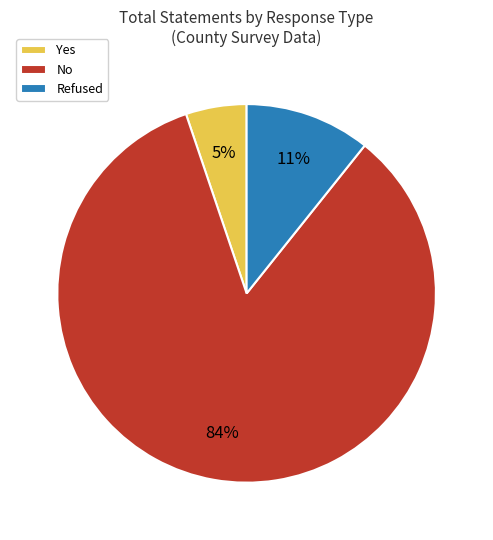

Which has a higher value, Yes or Refused?

Refused